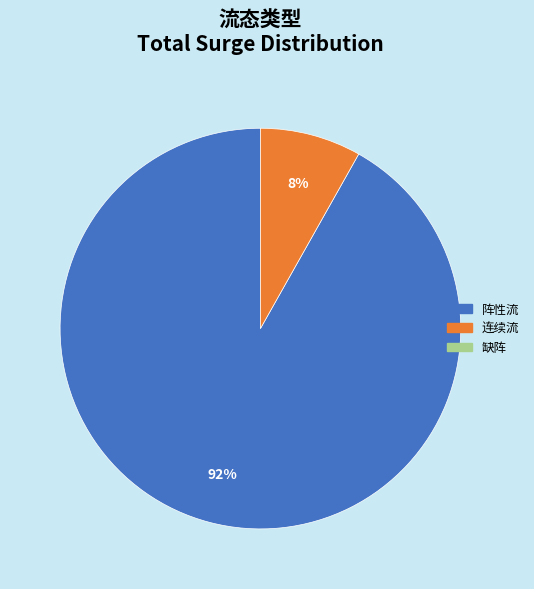

Is there any slice that represents more than half of the pie?

Yes